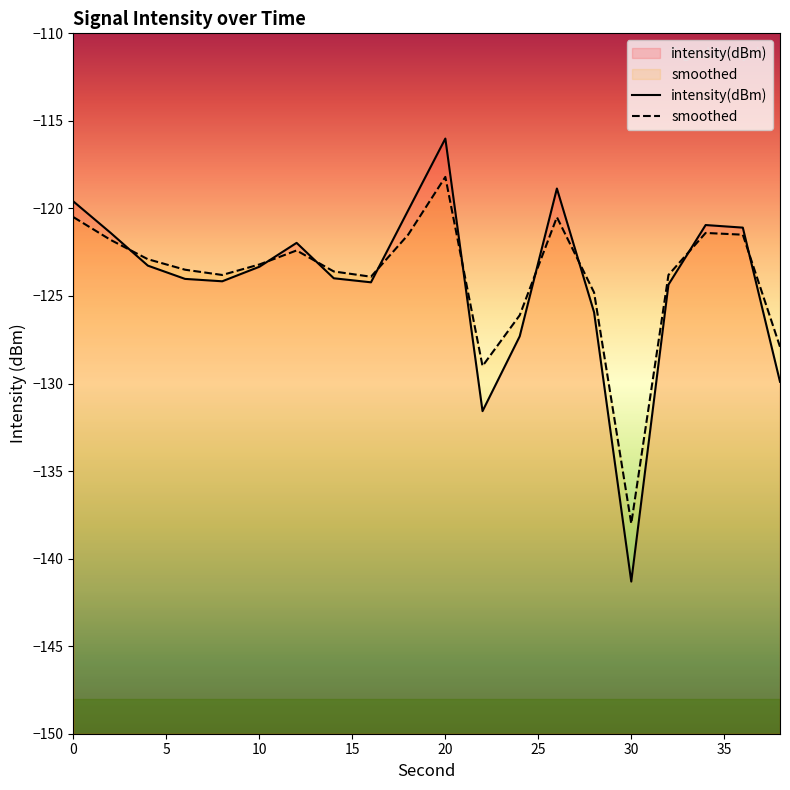

At which category is the sum across all series the highest?

20